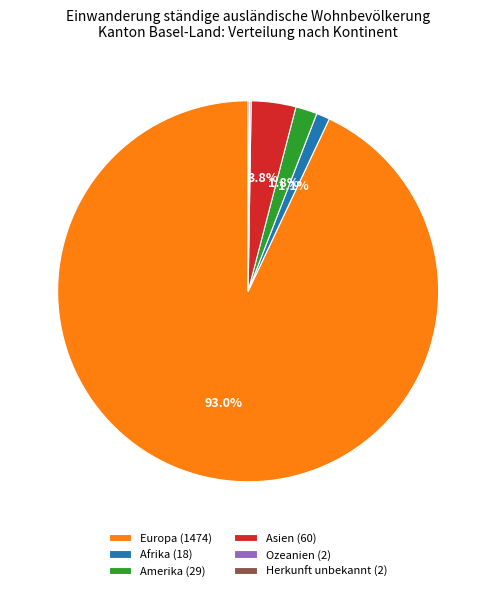

Between Afrika (18) and Asien (60), which is larger?

Asien (60)